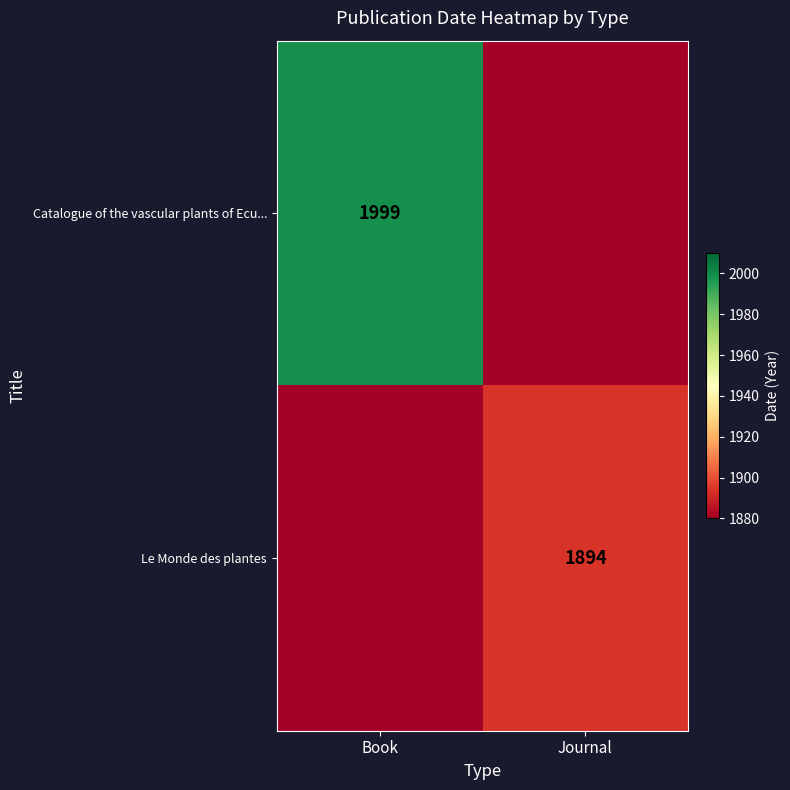

Count the number of data series in this chart.

2